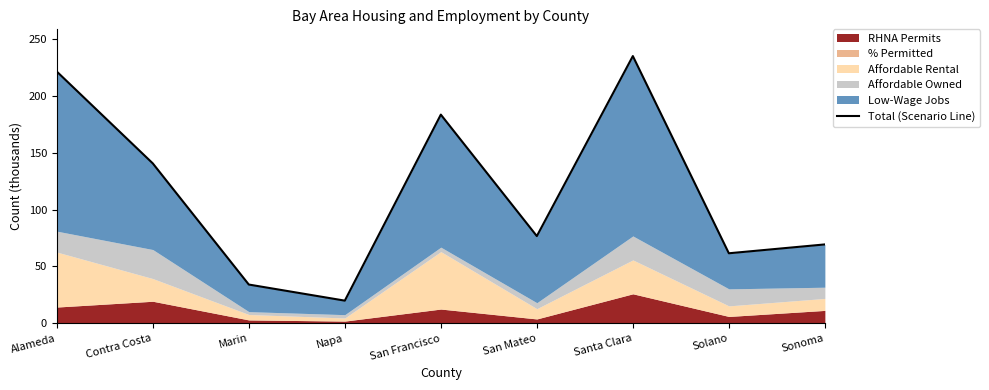

How many lines are shown in the chart?

1